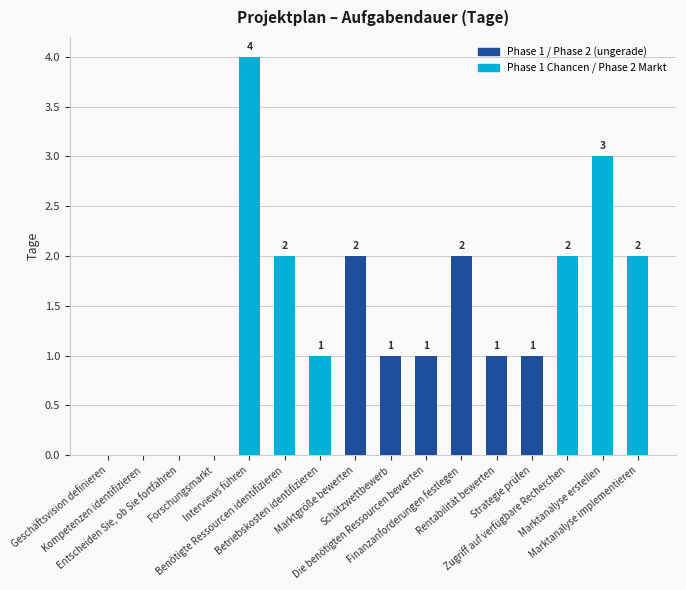

How many positive values are there?

12